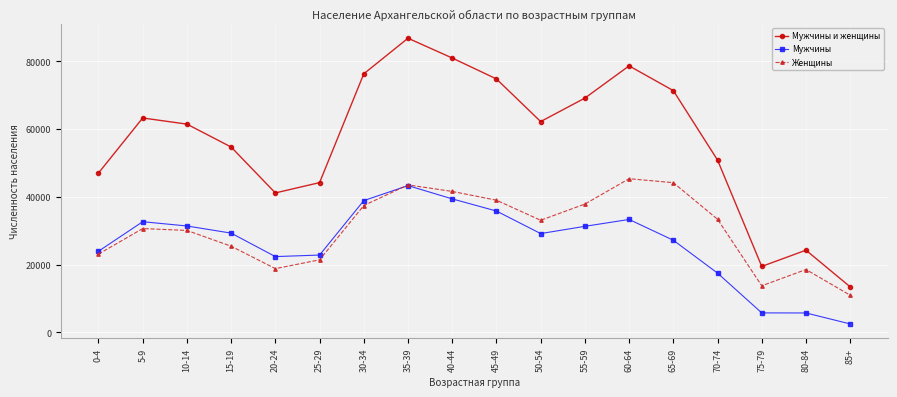

Between 30-34 and 45-49, which series saw the biggest shift?

Мужчины